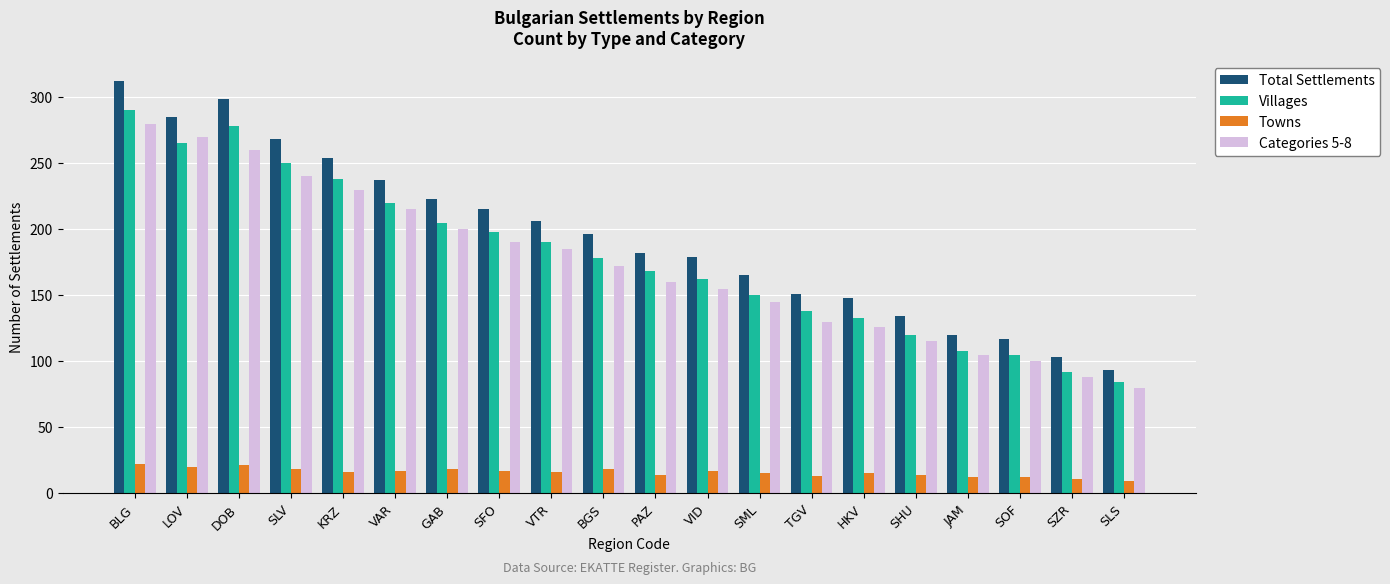

What is the minimum value shown in the chart?

9